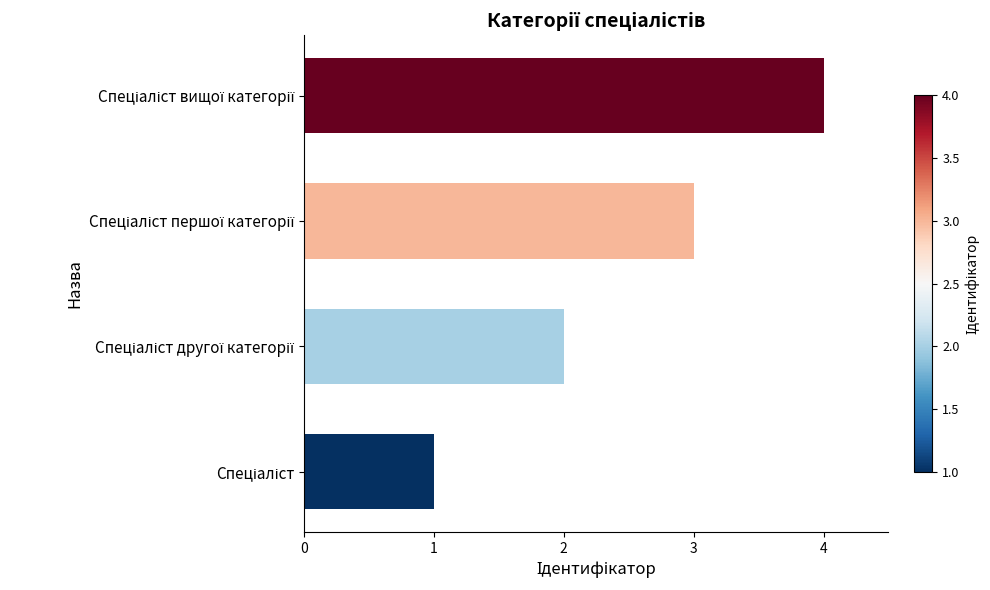

What is the sum of all values?

10